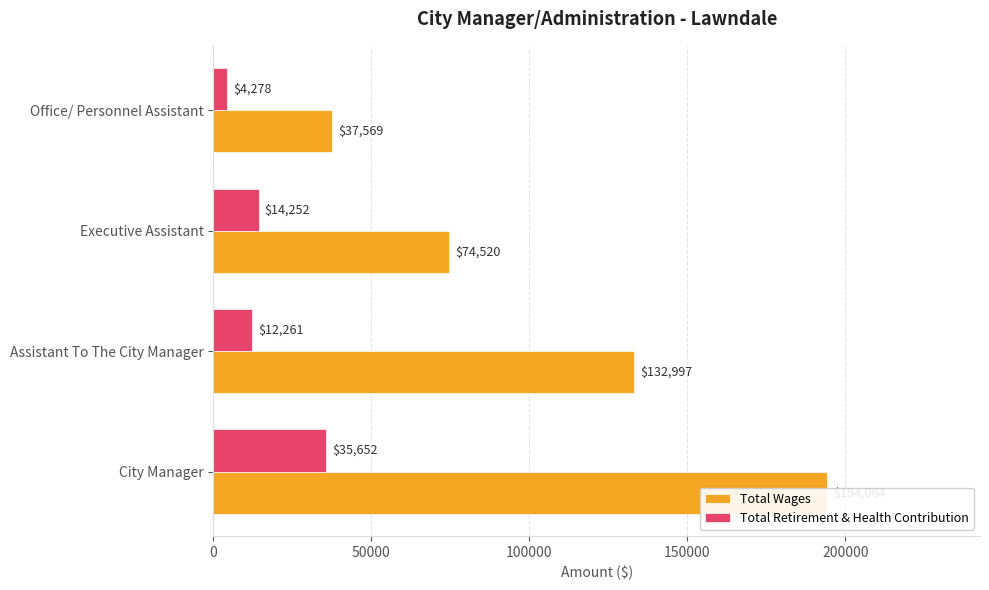

How many bars are there in total?

8